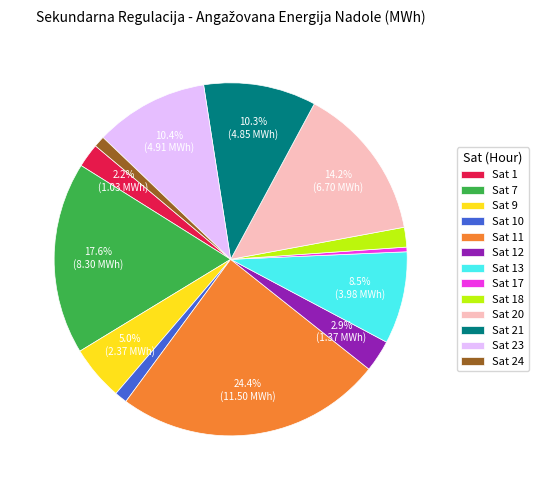

Is there a majority slice in this chart?

No